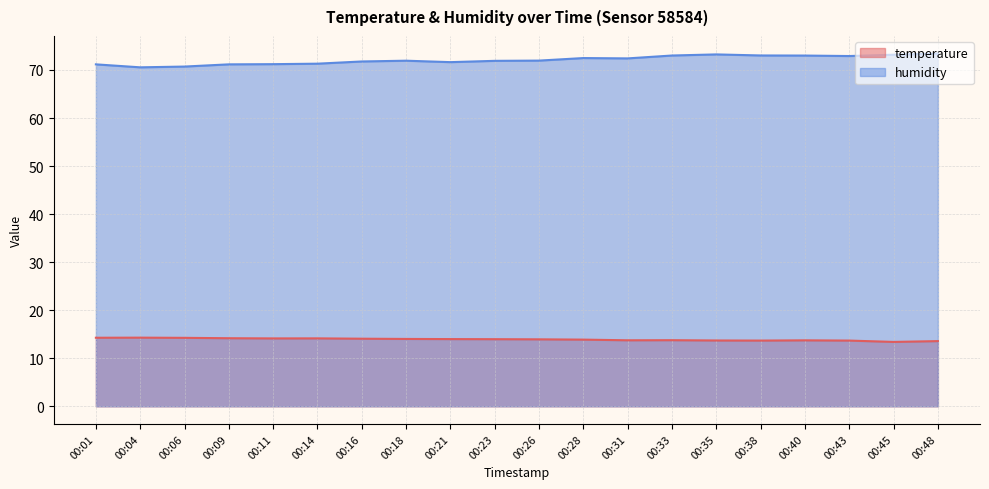

The value of humidity at 00:40 is 128.6. True or false?

False